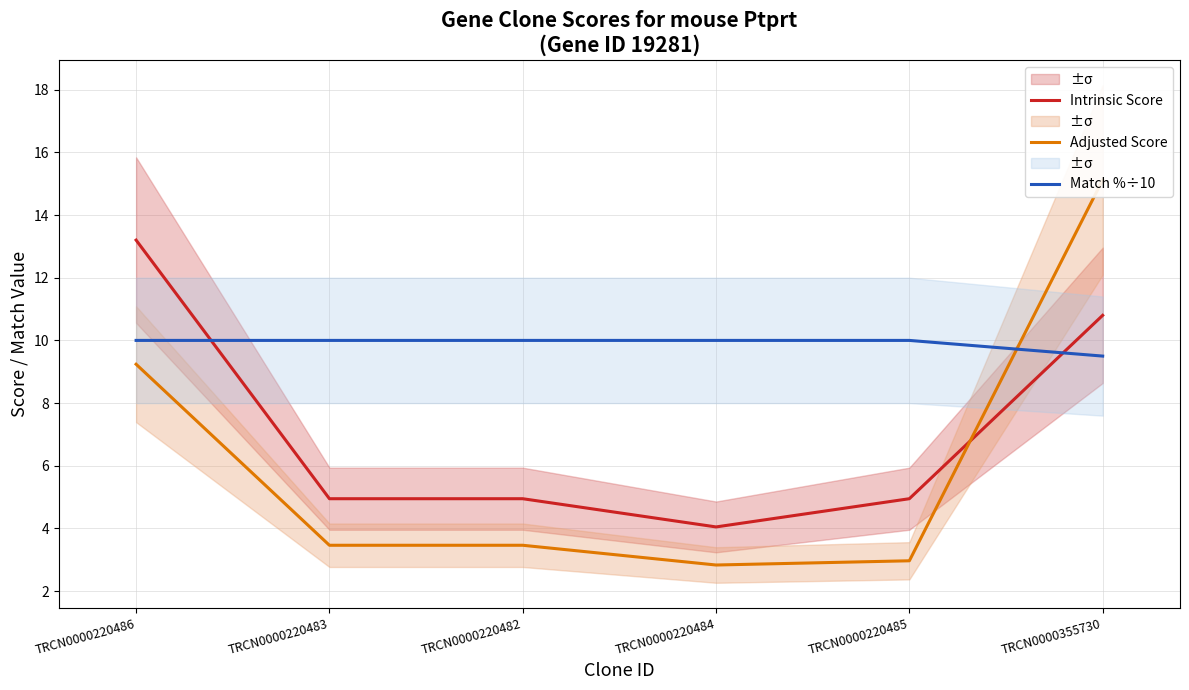

Between TRCN0000220482 and TRCN0000355730, which series saw the biggest shift?

Adjusted Score